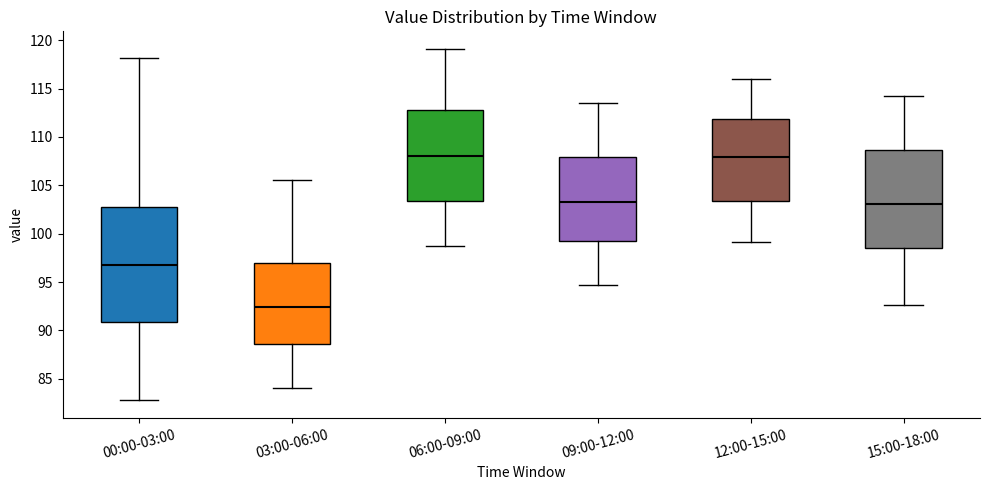

Where does the upper whisker of the box for 09:00-12:00 end on the y-axis? The values are not printed on the chart, so give them approximately, as read against the axis.

113.5